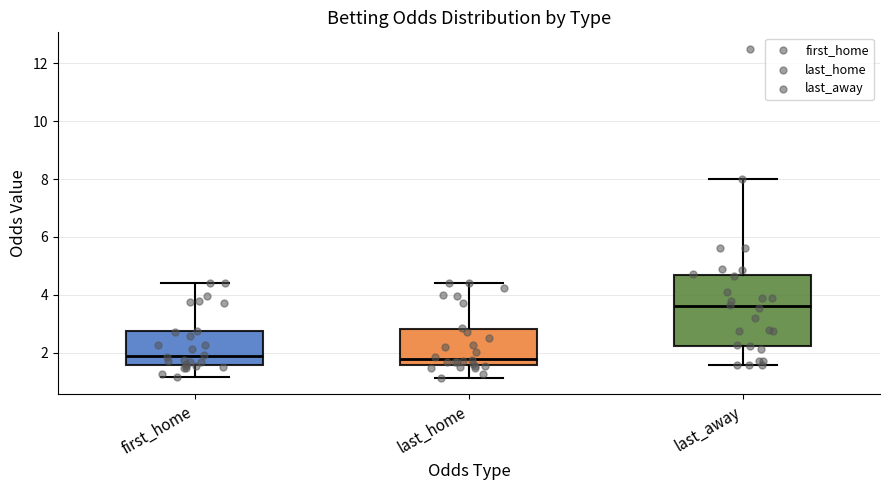

Which box's median line is the highest?

last_away